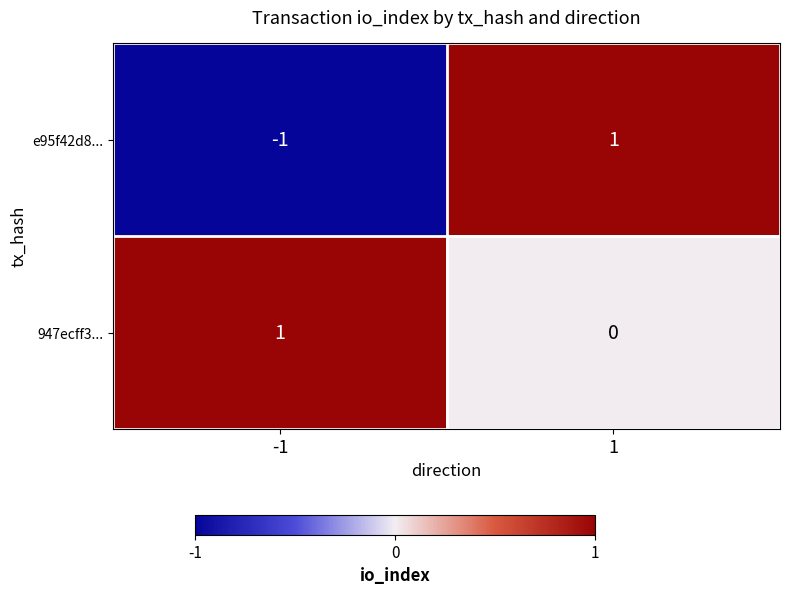

Rank the series at -1 from highest to lowest value.

947ecff3..., e95f42d8...